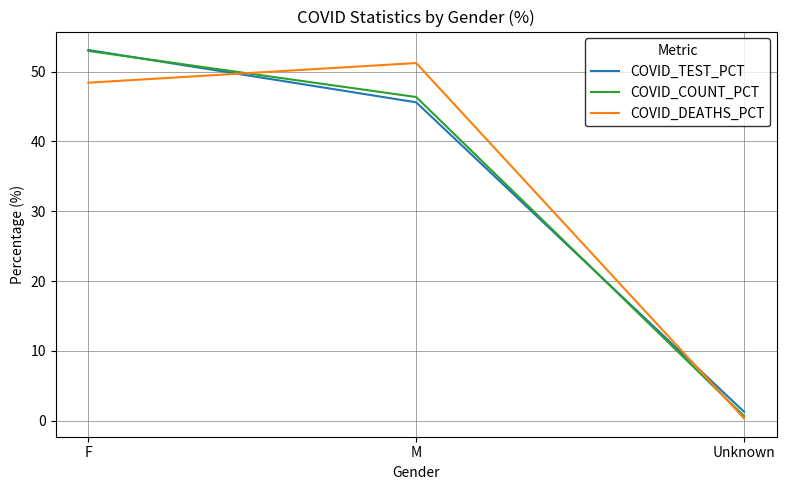

Rank the categories by COVID_COUNT_PCT value from lowest to highest.

Unknown, M, F